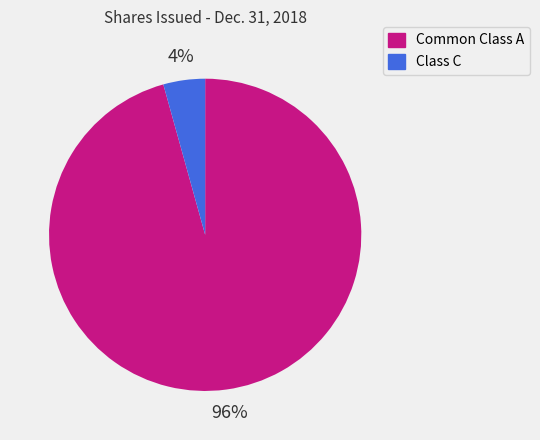

Combined, do Class C and Common Class A account for over 50%?

Yes